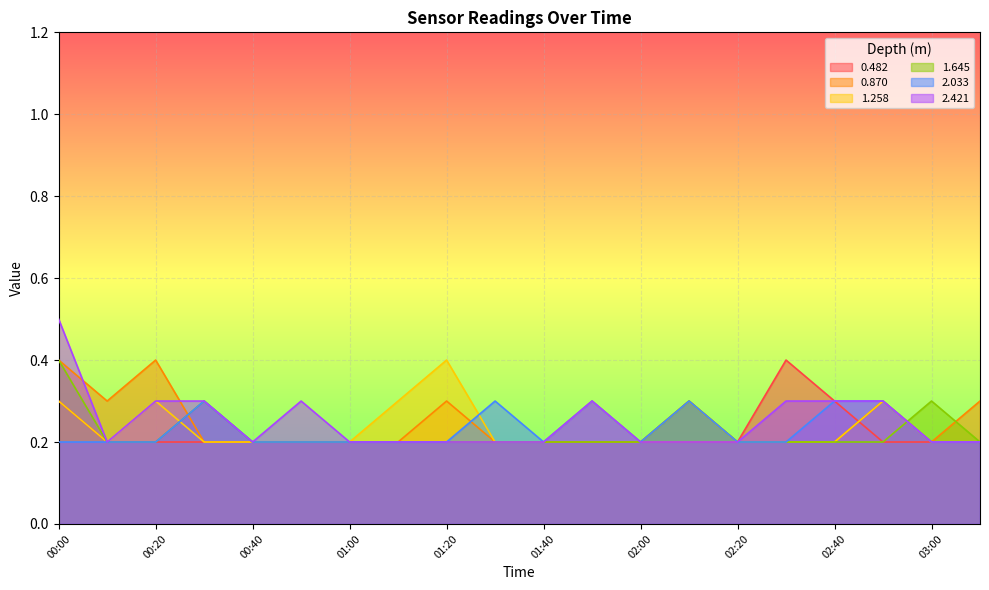

Between which two adjacent categories do 0.870 and 2.421 first intersect?

00:00 and 00:10